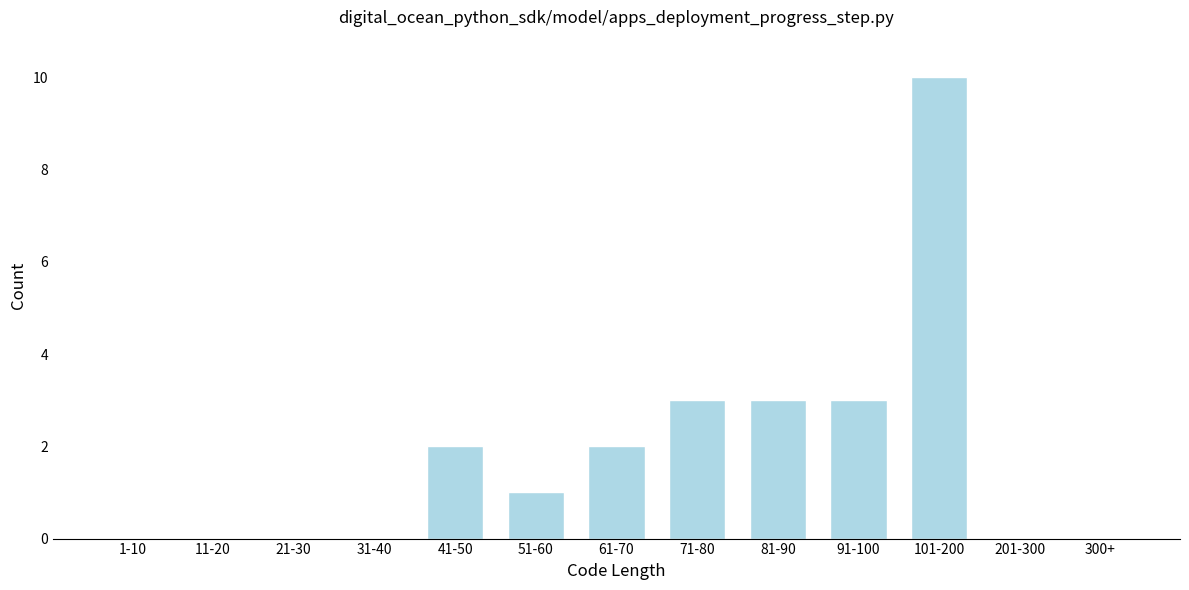

Which category has the highest value across all series?

101-200